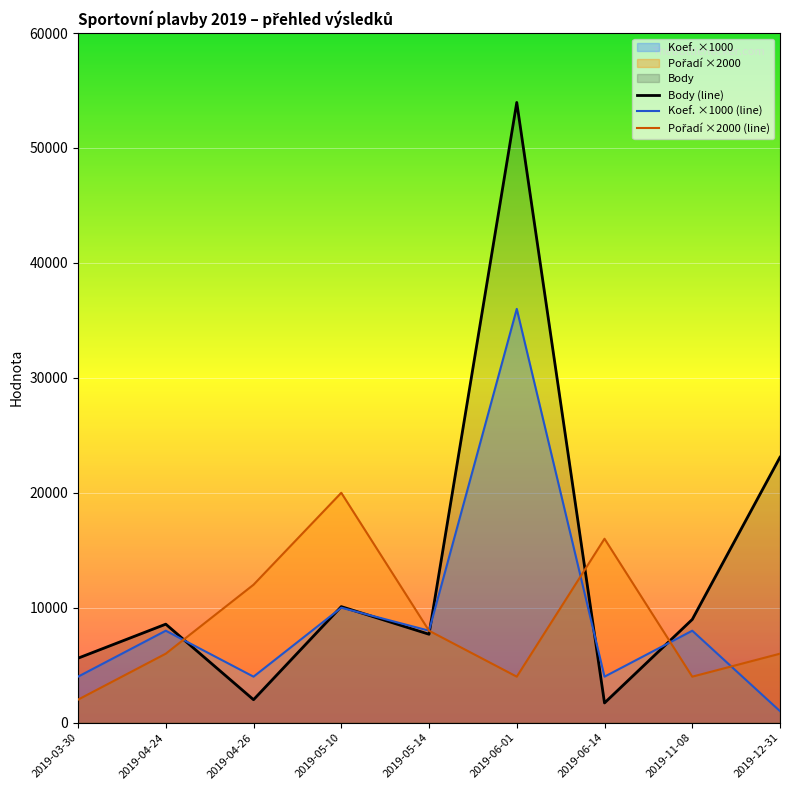

The value of Body (line) at 2019-06-14 is 1126. True or false?

False